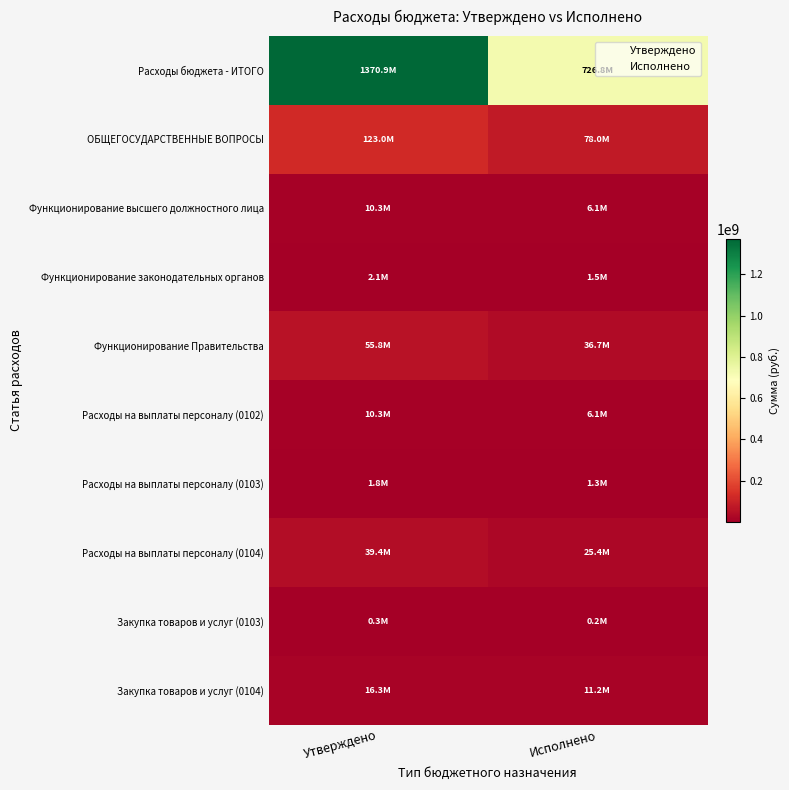

Which label corresponds to the smallest value in the chart?

Исполнено